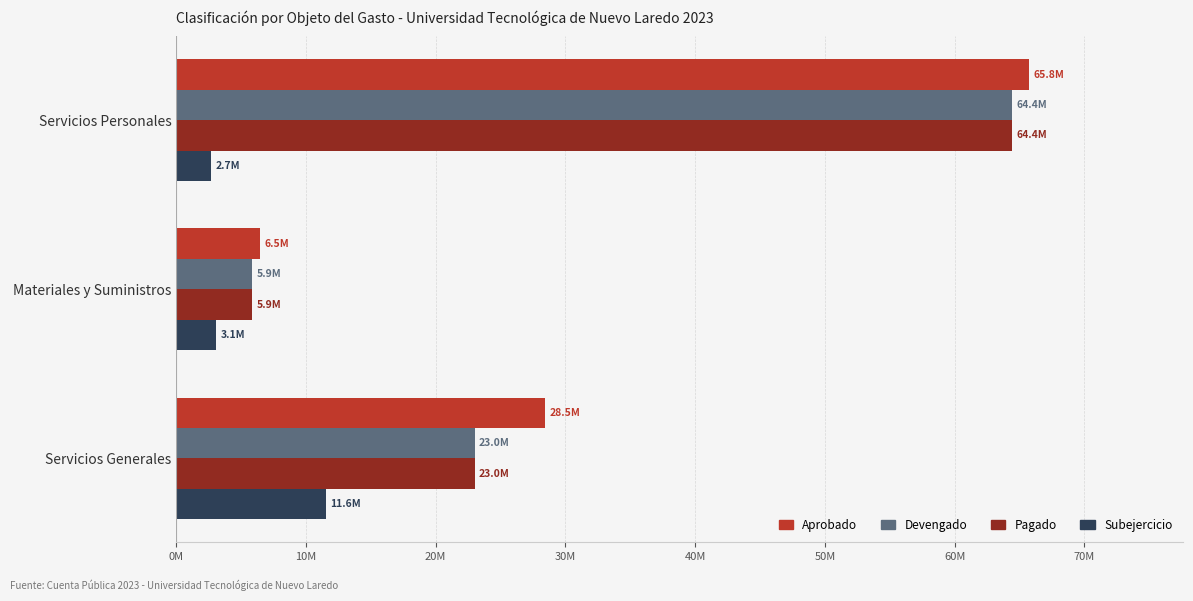

Which series has the widest spread of values?

Aprobado